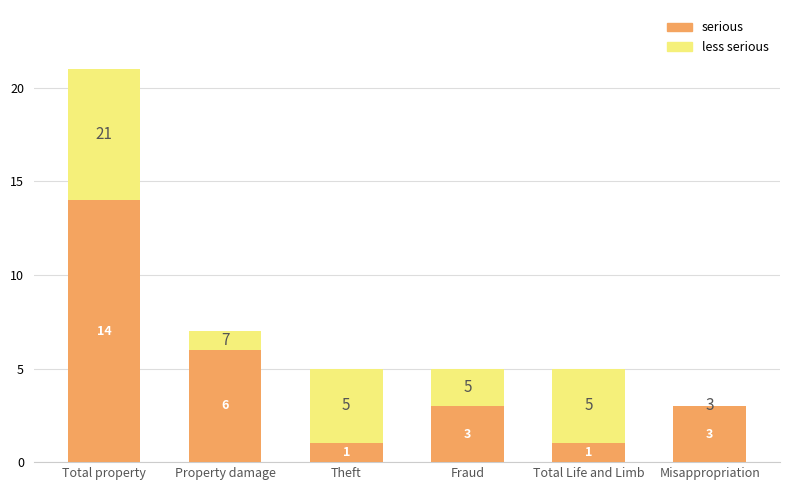

At which category is the sum across all series the highest?

Total property